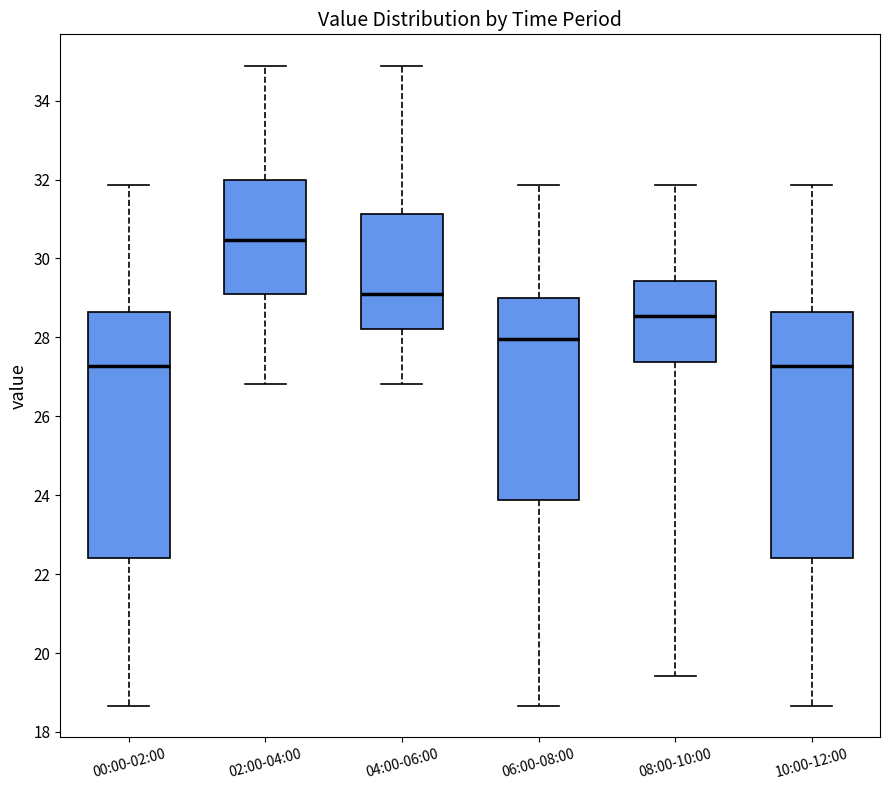

Which box has the highest median line?

02:00-04:00